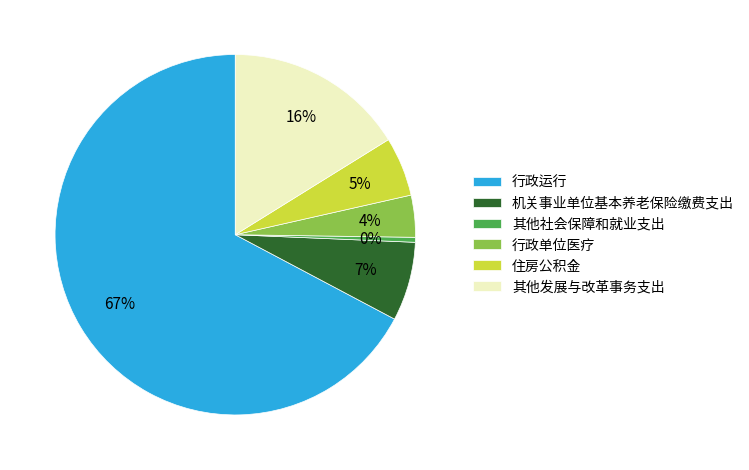

Which slice is the largest?

行政运行